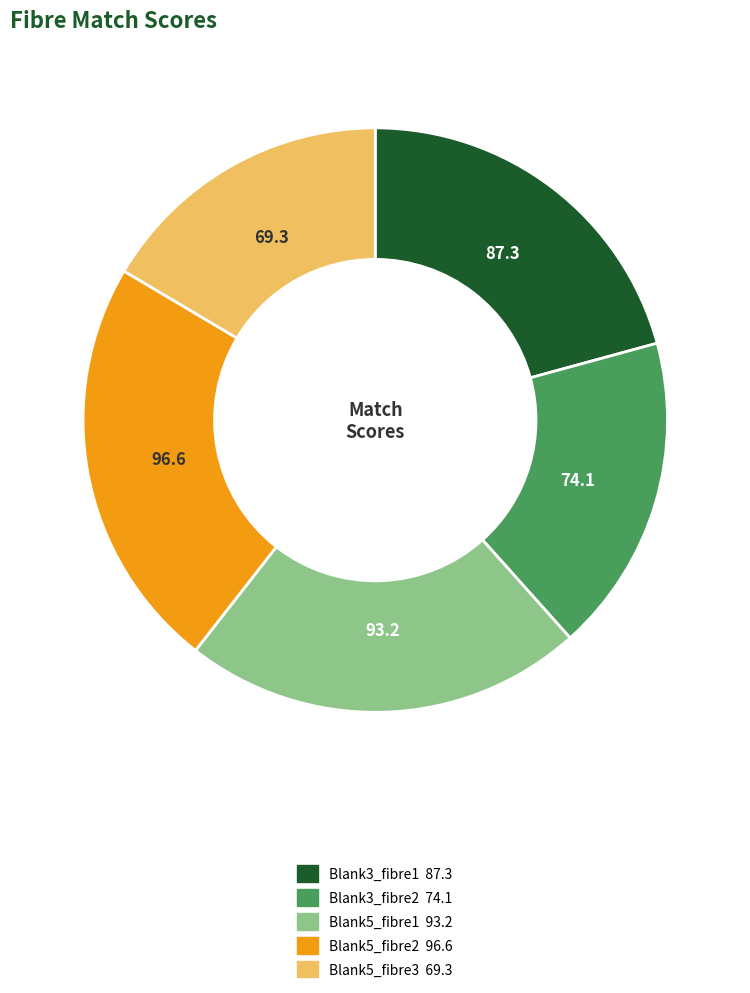

Combined, do Blank3_fibre2 and Blank3_fibre1 account for over 50%?

No